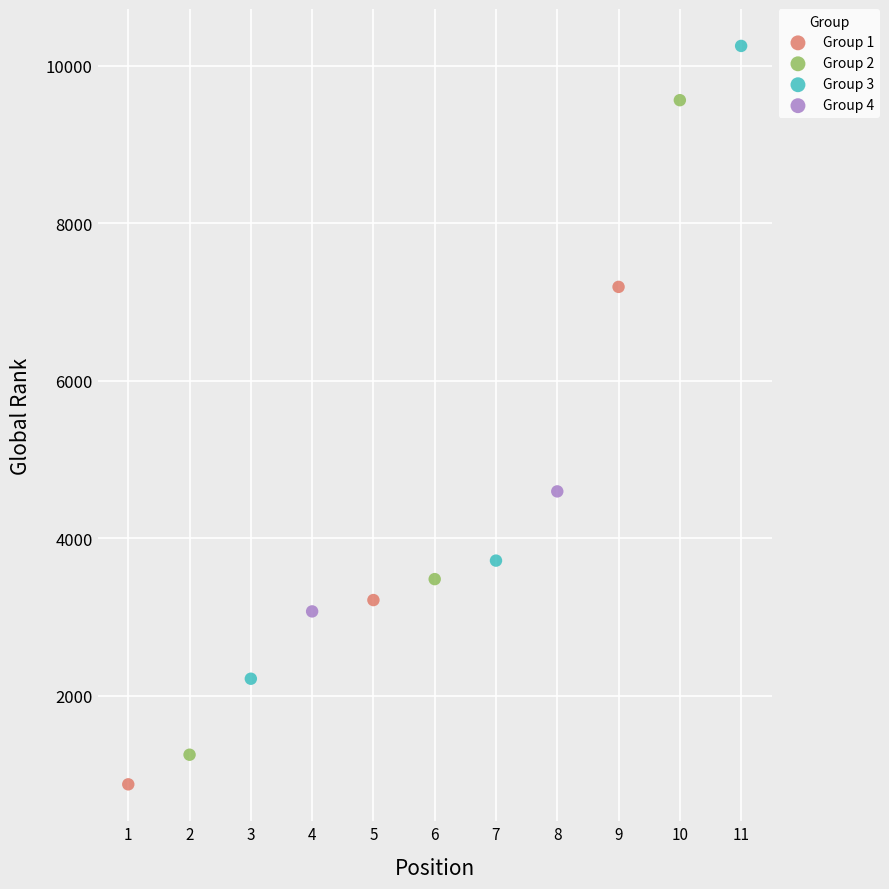

What are all the series names shown in the legend?

Group 1, Group 2, Group 3, Group 4